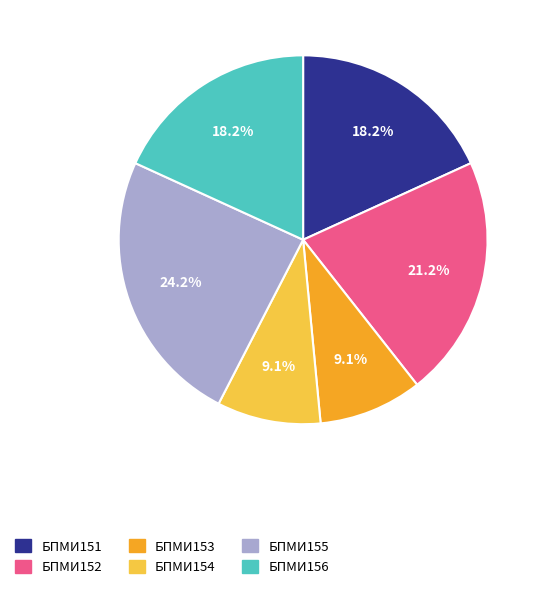

Count the number of slices in the pie.

6